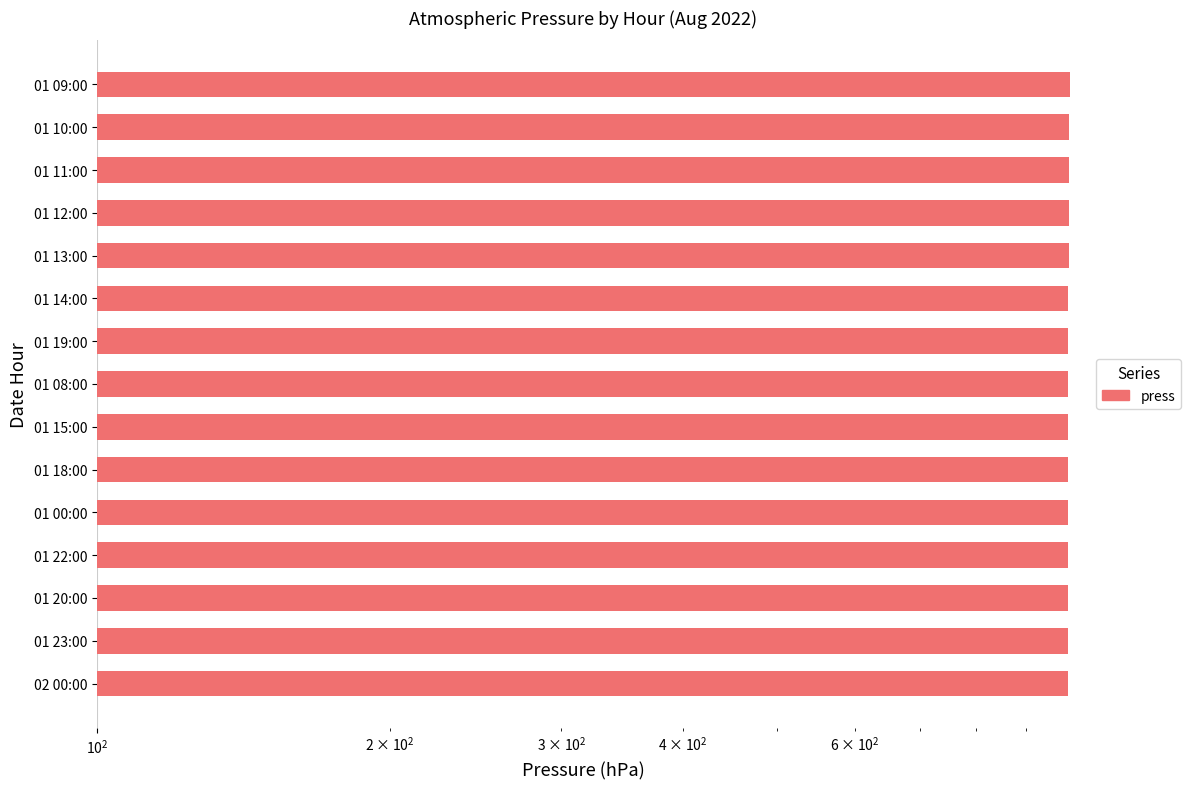

The value at 01 18:00 is 994.2. True or false?

True